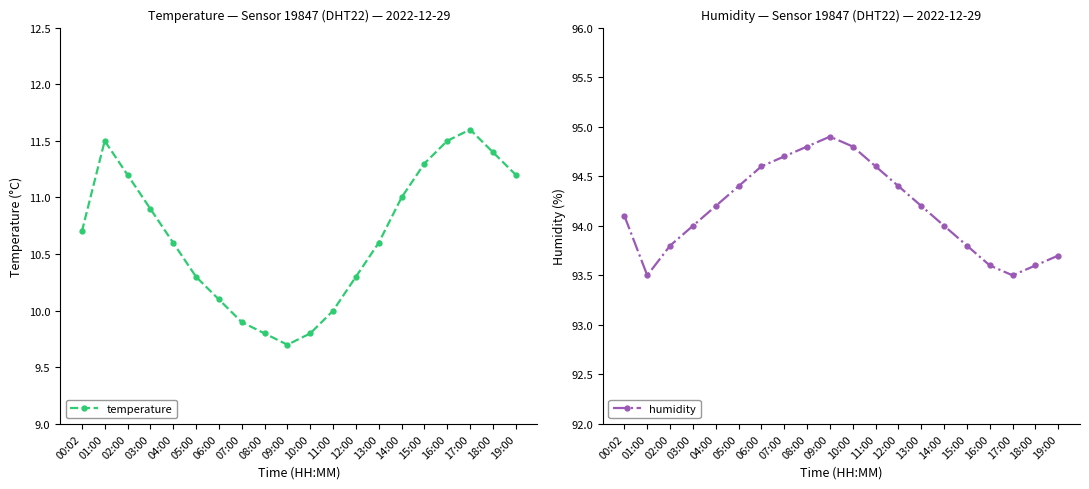

What is the label of the 19th point from the right?

01:00